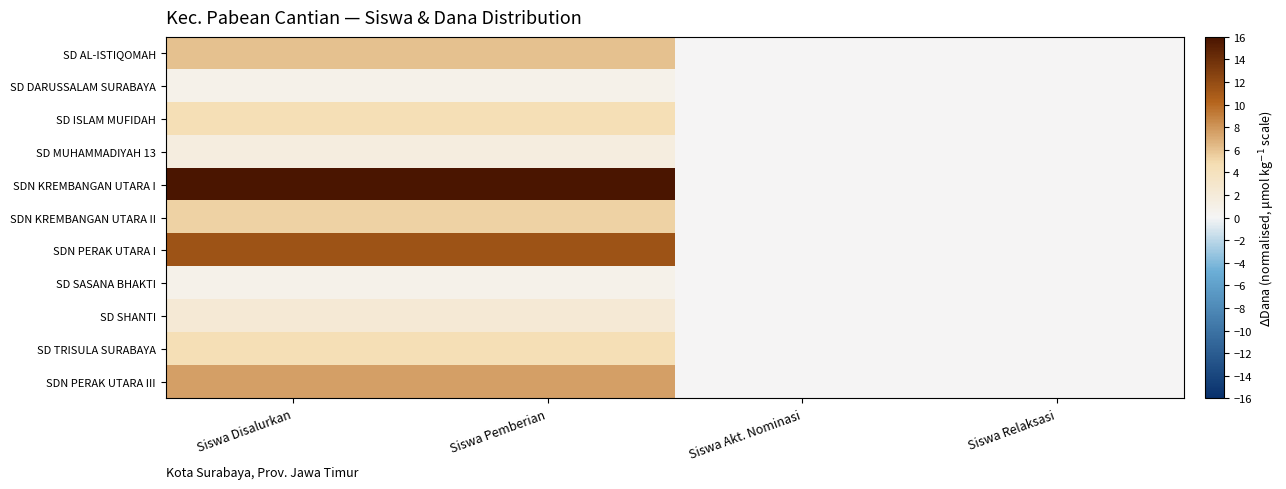

Rank the series at Siswa Disalurkan from highest to lowest value.

SDN KREMBANGAN UTARA I, SDN PERAK UTARA I, SDN PERAK UTARA III, SD AL-ISTIQOMAH, SDN KREMBANGAN UTARA II, SD ISLAM MUFIDAH, SD TRISULA SURABAYA, SD SHANTI, SD MUHAMMADIYAH 13, SD DARUSSALAM SURABAYA, SD SASANA BHAKTI